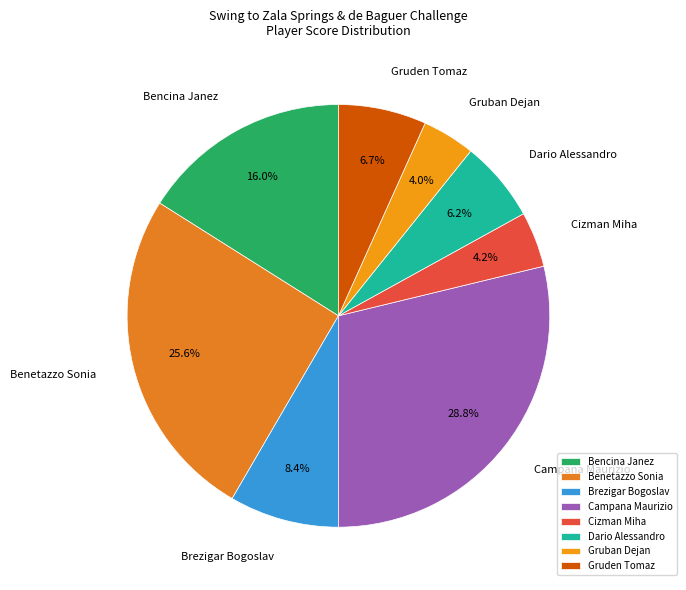

Which category has the biggest portion of the pie?

Campana Maurizio